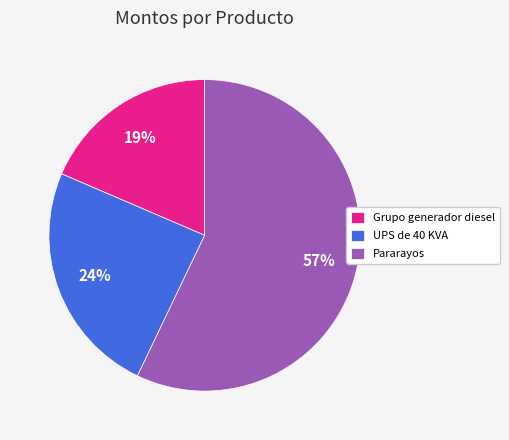

To the nearest percent, what is the average slice percentage?

33%